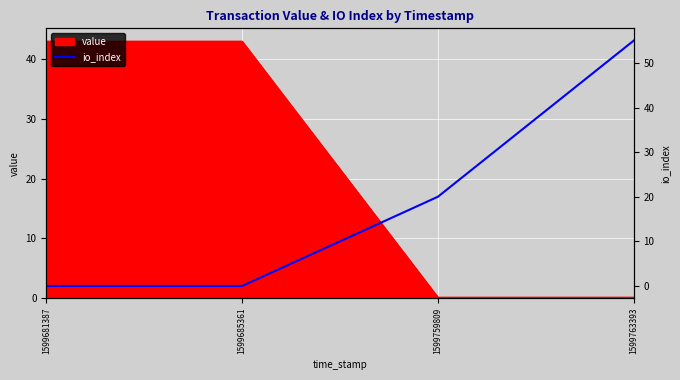

True or false: value has more than 2 interior local peaks.

False